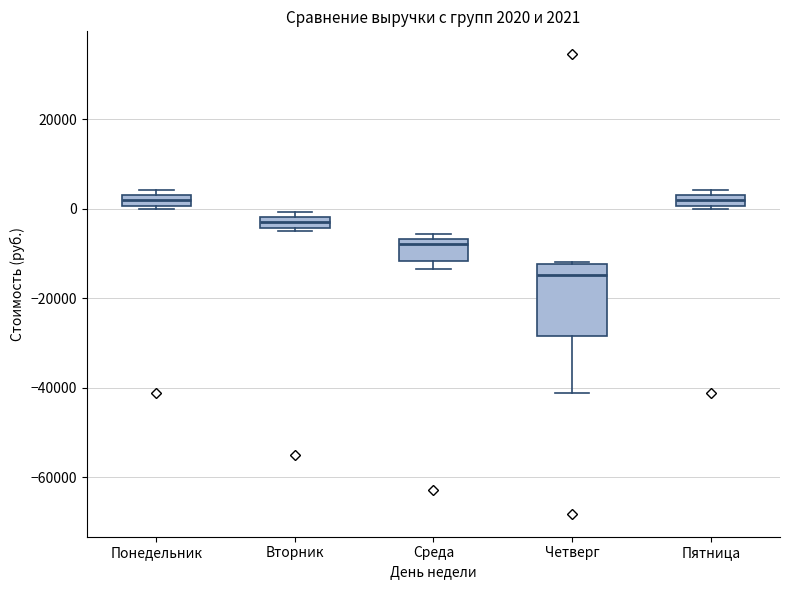

Which box's median line is the lowest?

Четверг